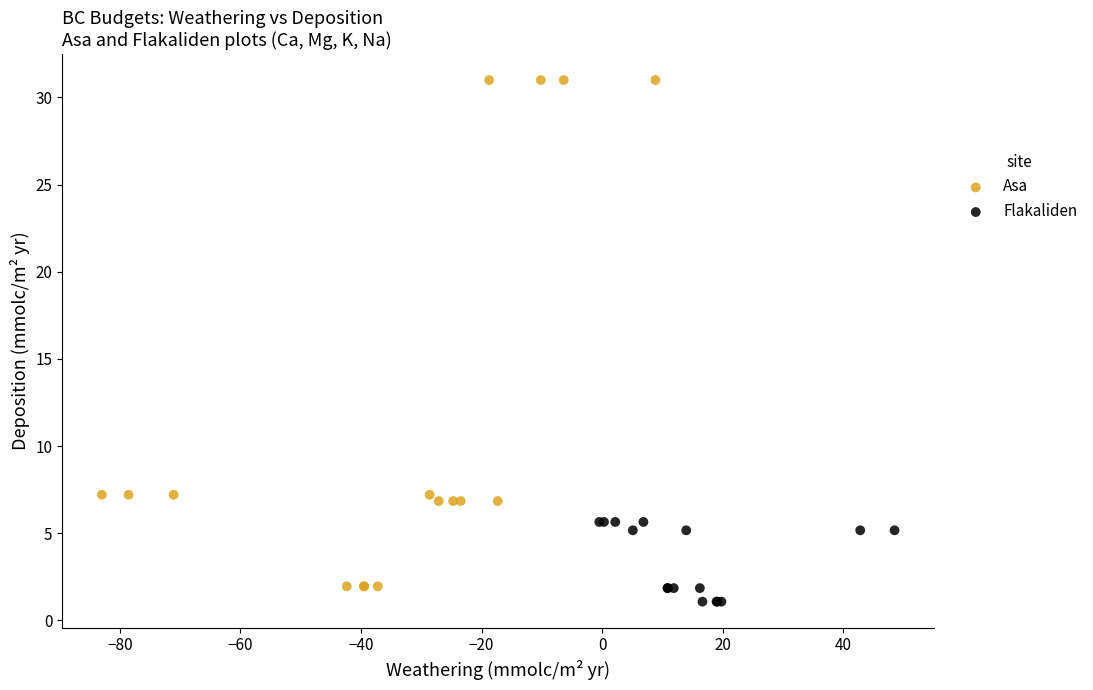

Which series contains the highest Y value?

Asa